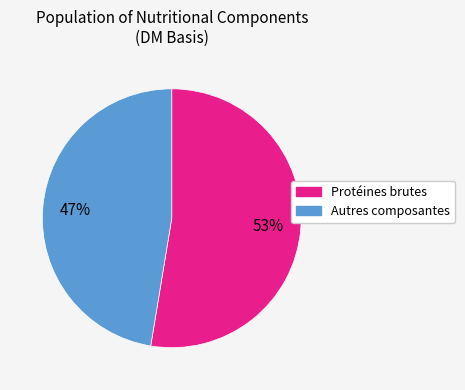

What percentage is the Protéines brutes slice, to the nearest percent?

53%